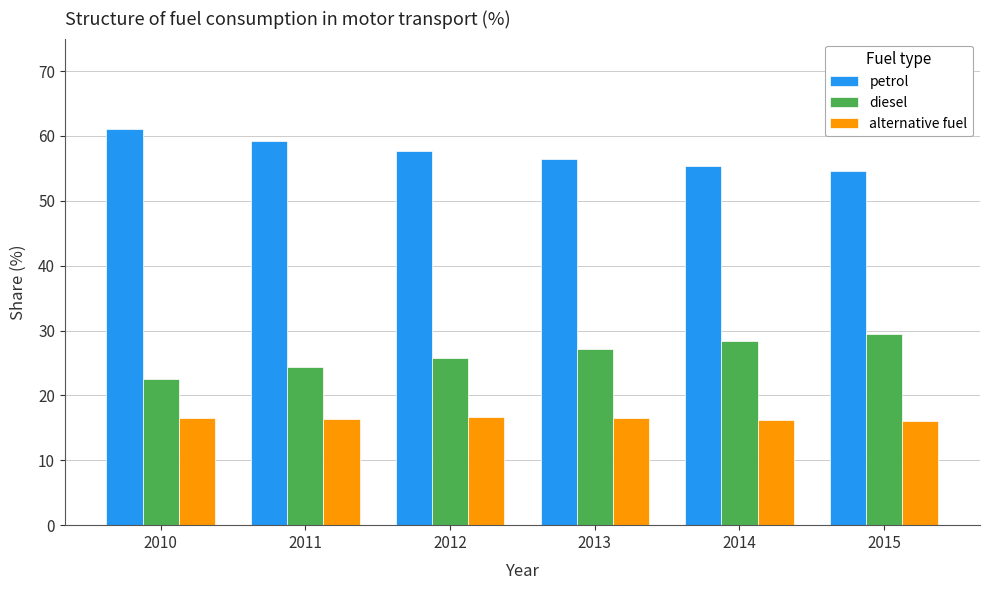

Which series has the largest total across all categories?

petrol